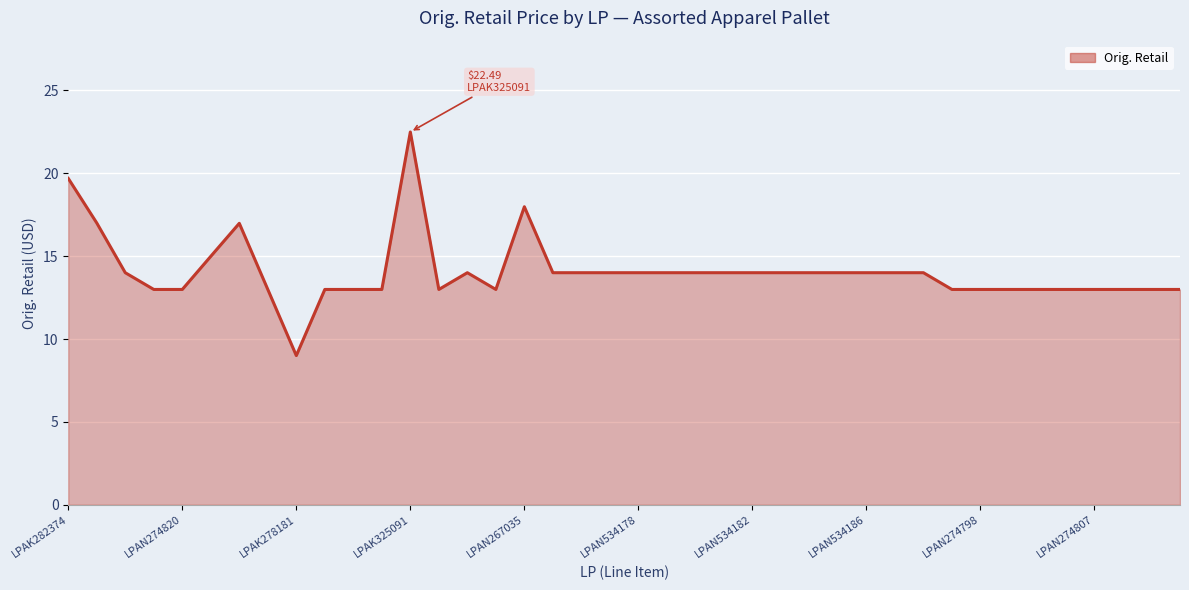

What is the maximum value shown in the chart?

22.5